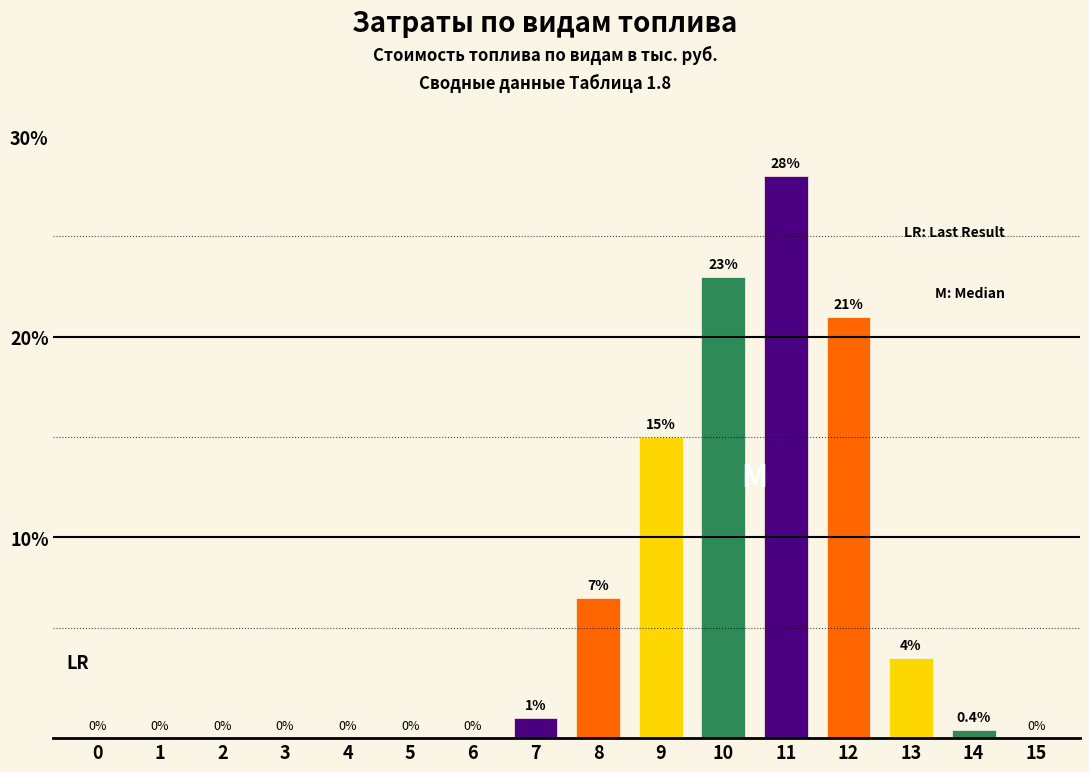

How many distinct data groups are displayed?

1